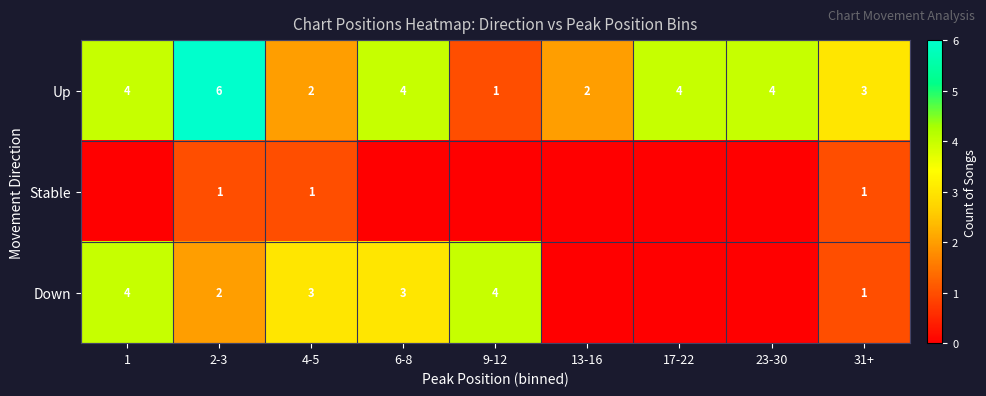

Count the Up values in the range 2 to 4.

7